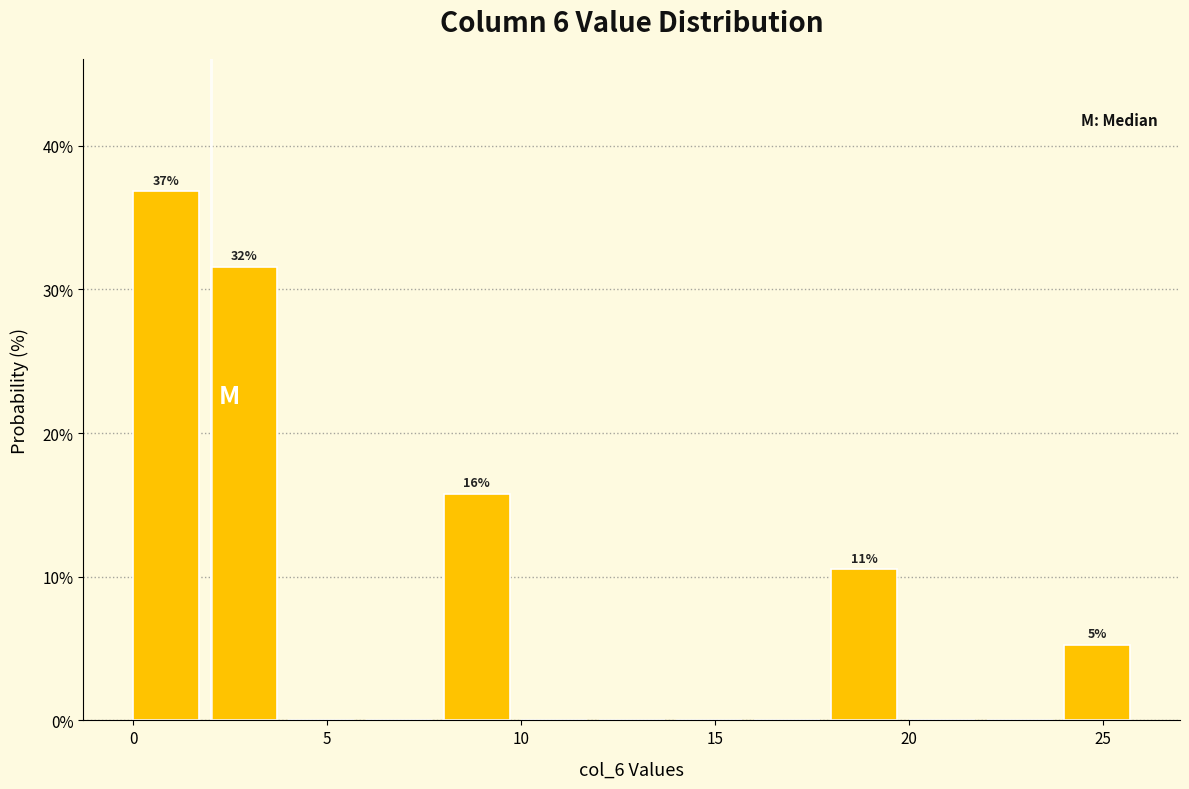

Over which range of the x-axis is the bar tallest?

0 to 2